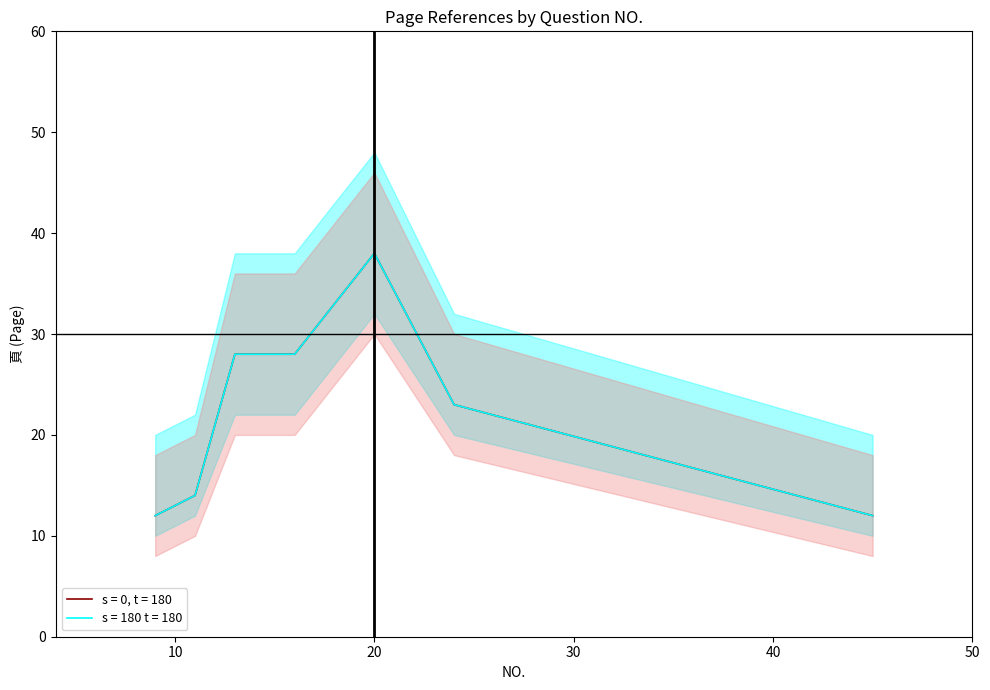

True or false: 頁 (s = 0, t = 180) and 頁 (s = 180, t = 180) cross at least once.

False